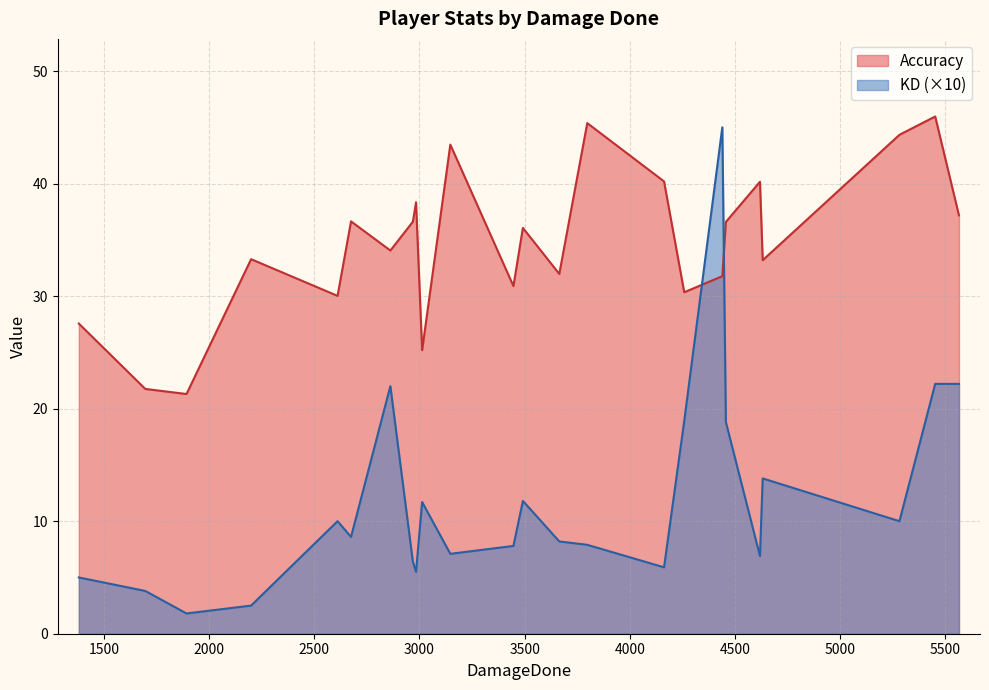

What is the lowest value of the KD series?

0.2